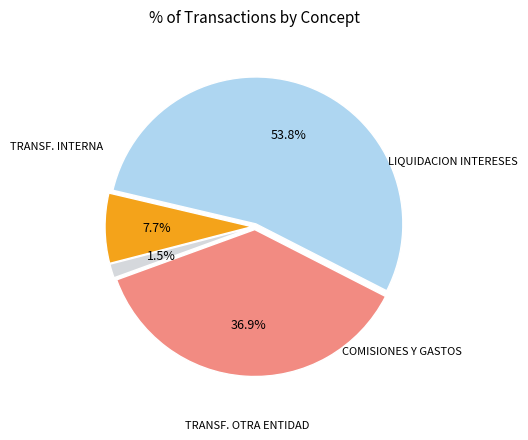

Is there any slice that represents more than half of the pie?

Yes